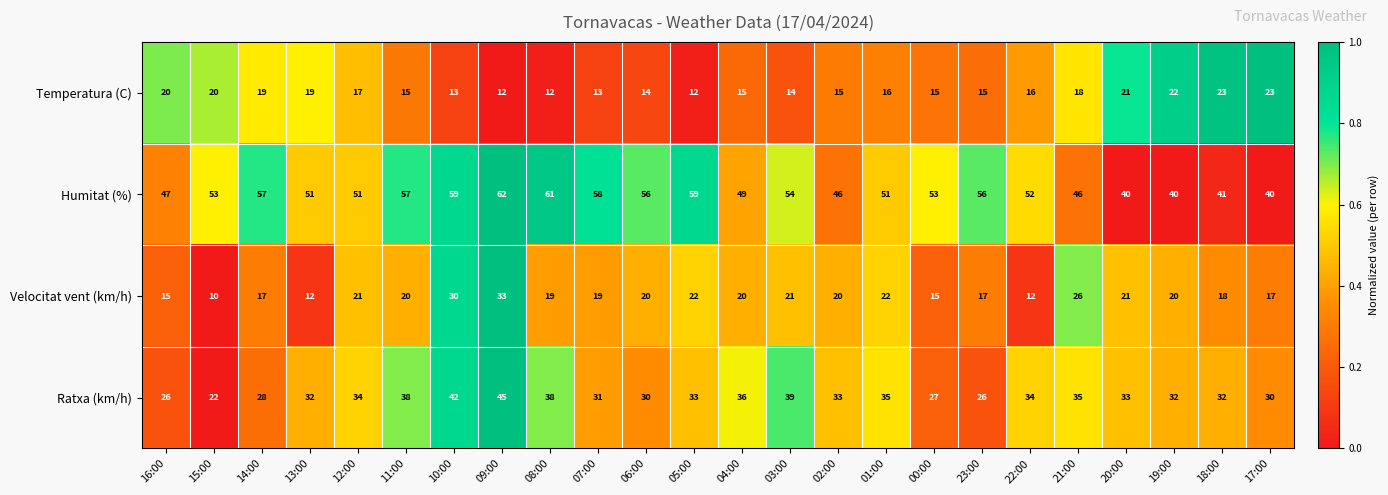

What is the average value of the Temperatura (C) series?

17